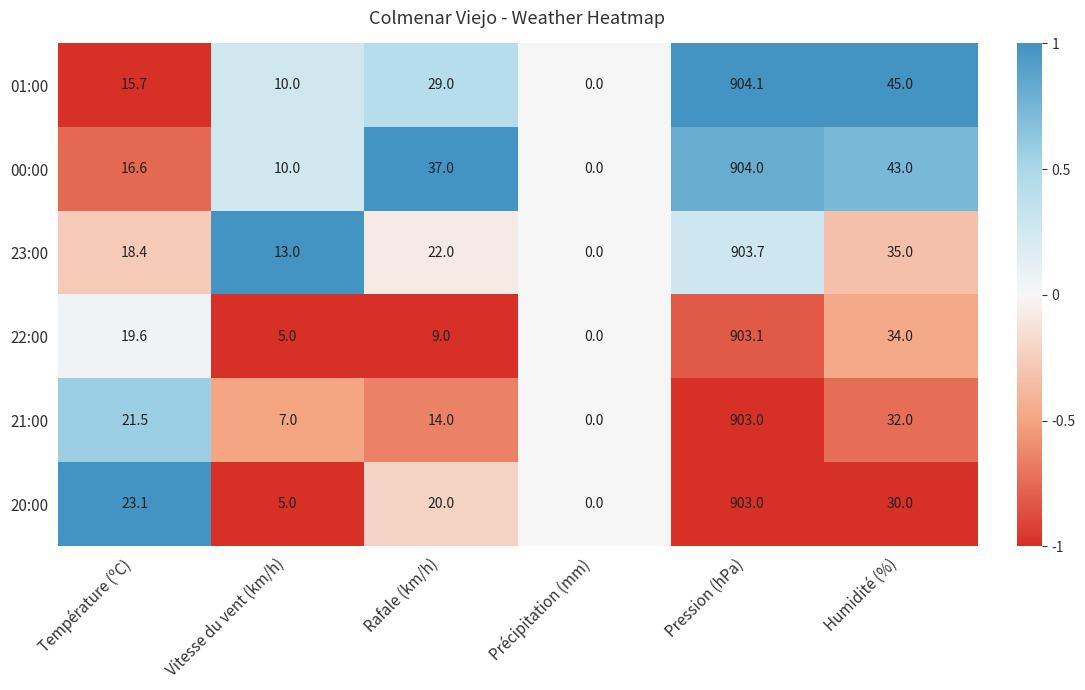

What is the maximum value shown in the chart?

904.1